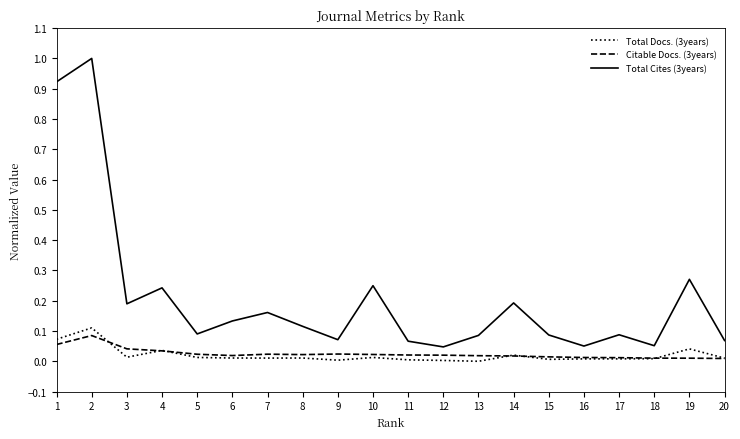

Which series has the largest total across all categories?

Total Cites (3years)